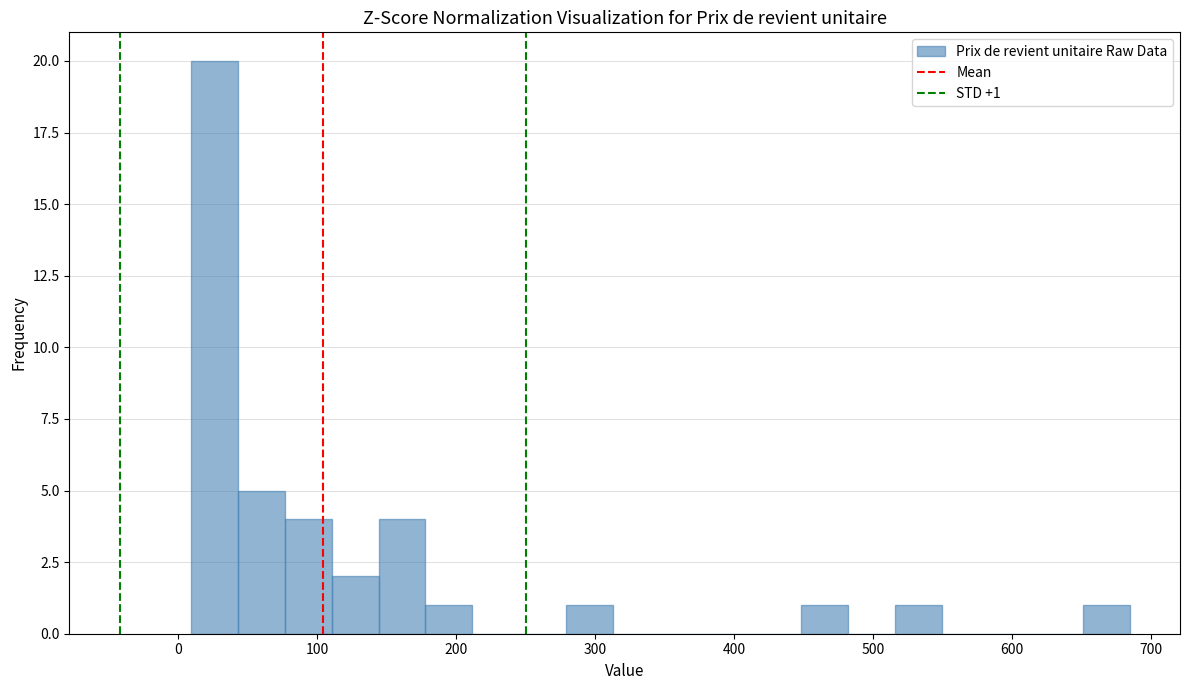

Read against the x-axis, roughly where is the centre of the tallest bar?

30